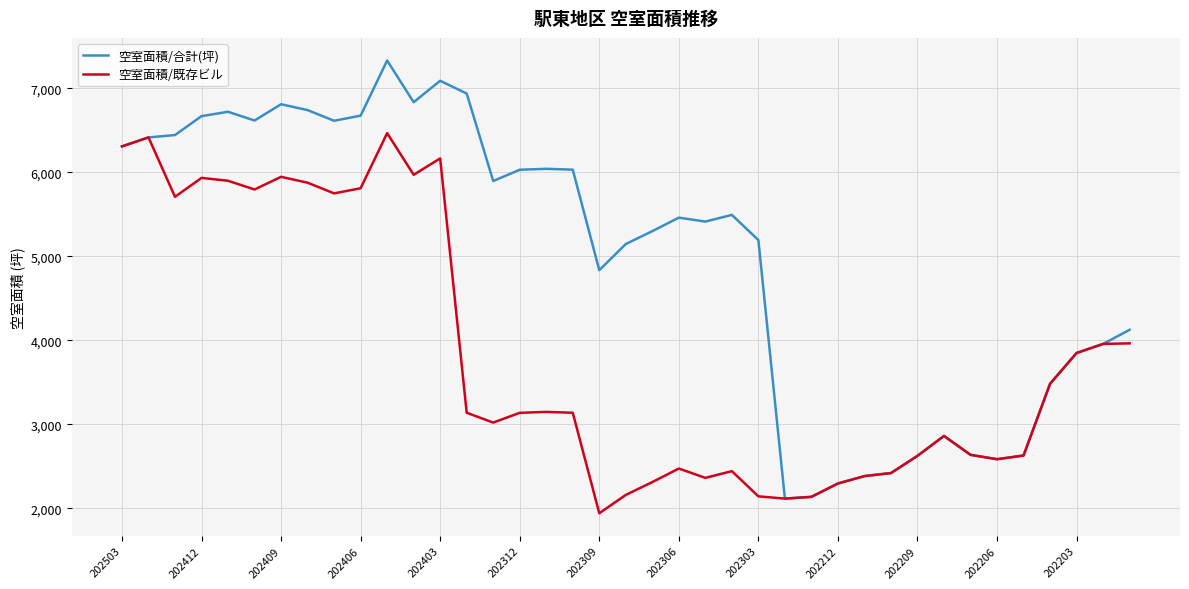

What is the smallest value displayed?

1942